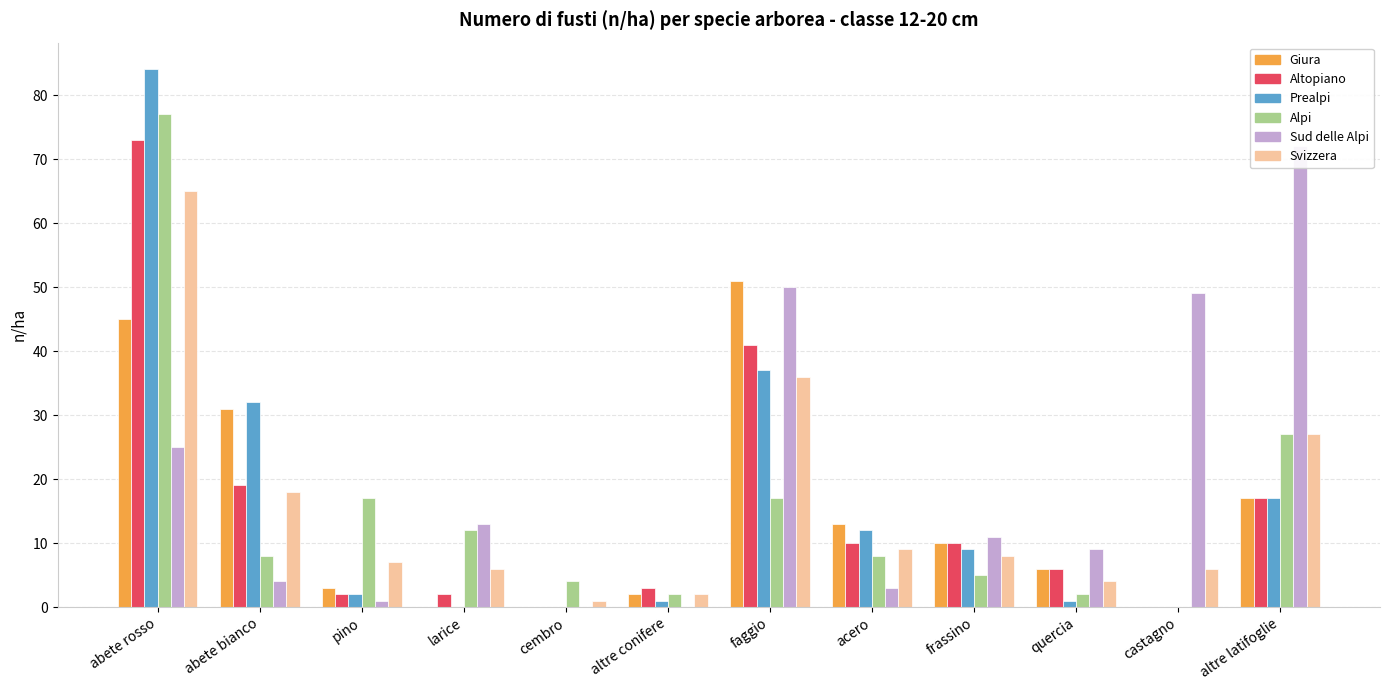

Rank the series at abete rosso from highest to lowest value.

Prealpi, Alpi, Altopiano, Svizzera, Giura, Sud delle Alpi